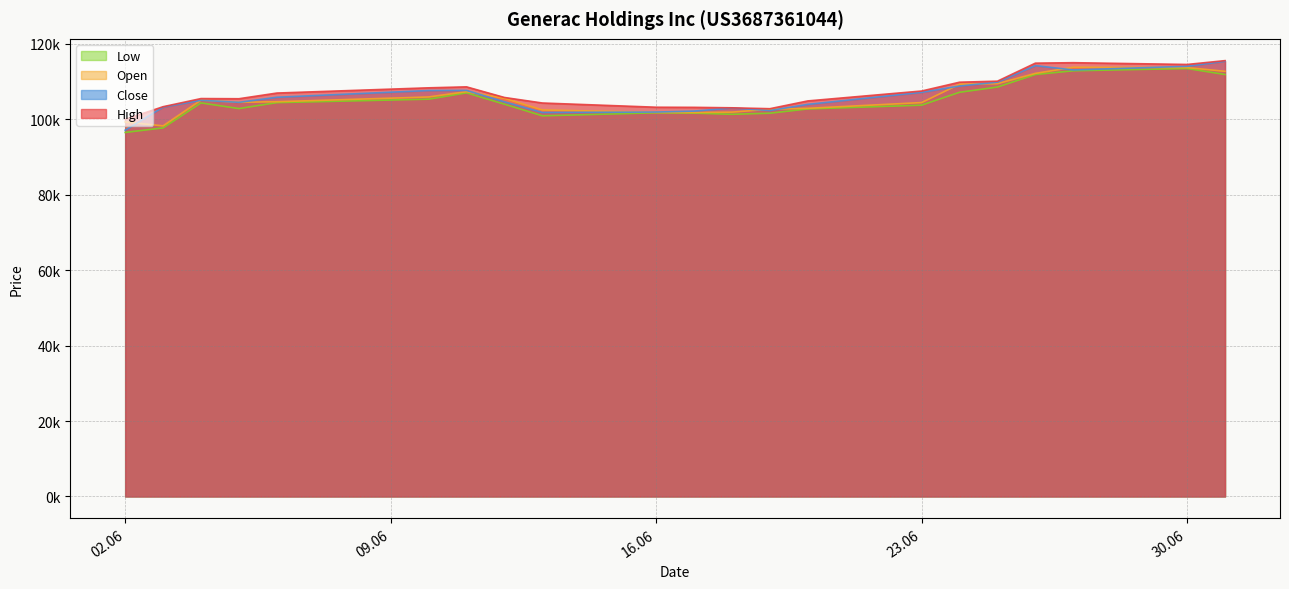

What are all the series names shown in the legend?

Open, High, Low, Close